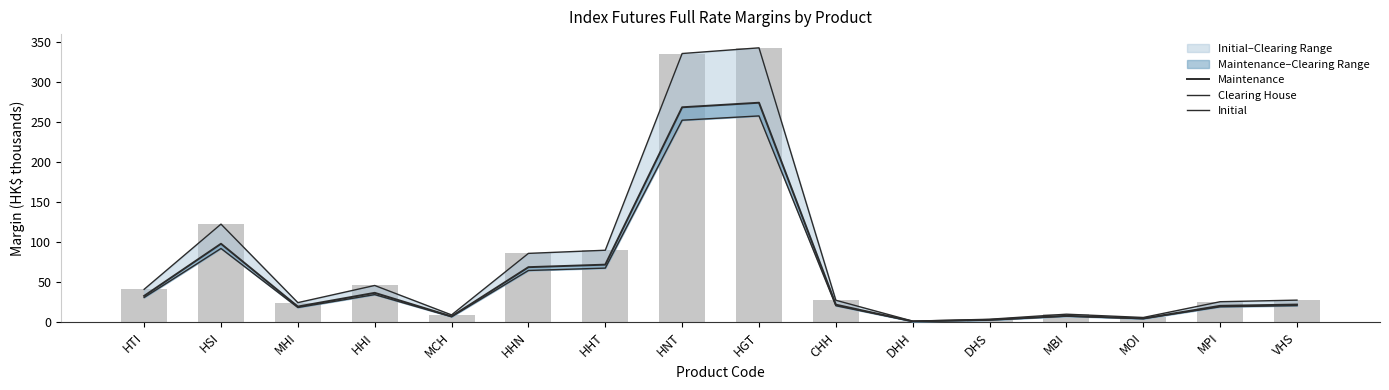

Reading left to right, transcribe all the data shown in this chart.

Maintenance: 32.9	97.9	19.6	36.7	7.3	68.7	71.9	268.2	273.9	22.0	1.1	3.0	8.1	4.8	20.5	22.1
Clearing House: 30.9	92.0	18.4	34.5	6.9	64.6	67.5	252.1	257.4	20.6	1.1	2.8	7.6	4.5	19.3	20.8
Initial: 41.1	122.4	24.5	45.9	9.2	85.9	89.8	335.2	342.3	27.5	1.4	3.8	10.1	6.0	25.6	27.6